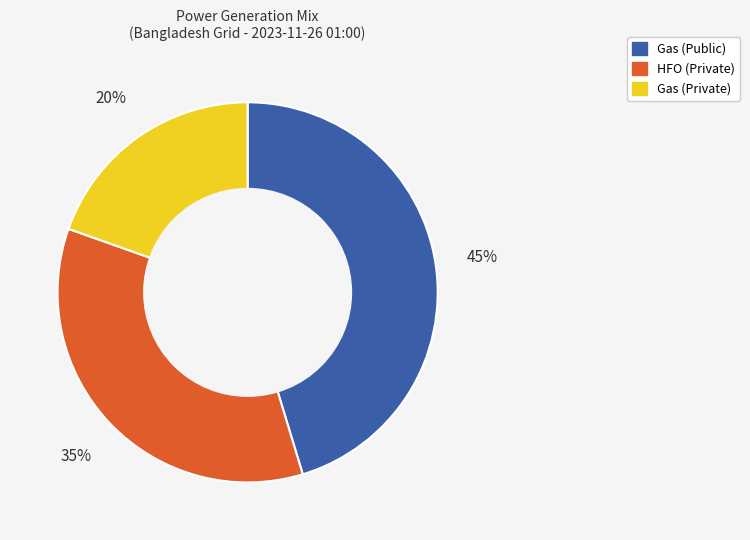

To the nearest percent, what is the average slice percentage?

33%